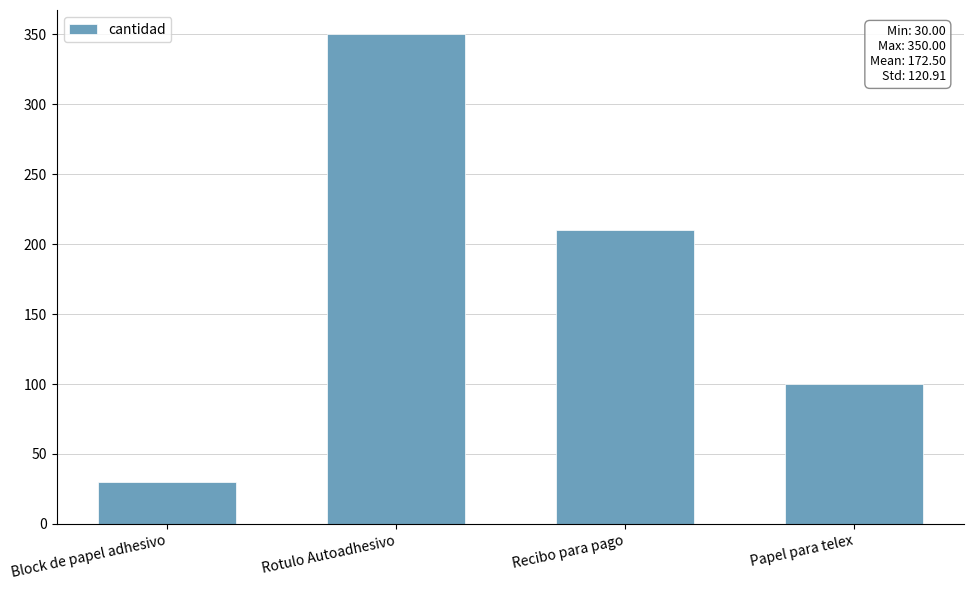

What is the label of the 2nd bar from the right?

Recibo para pago